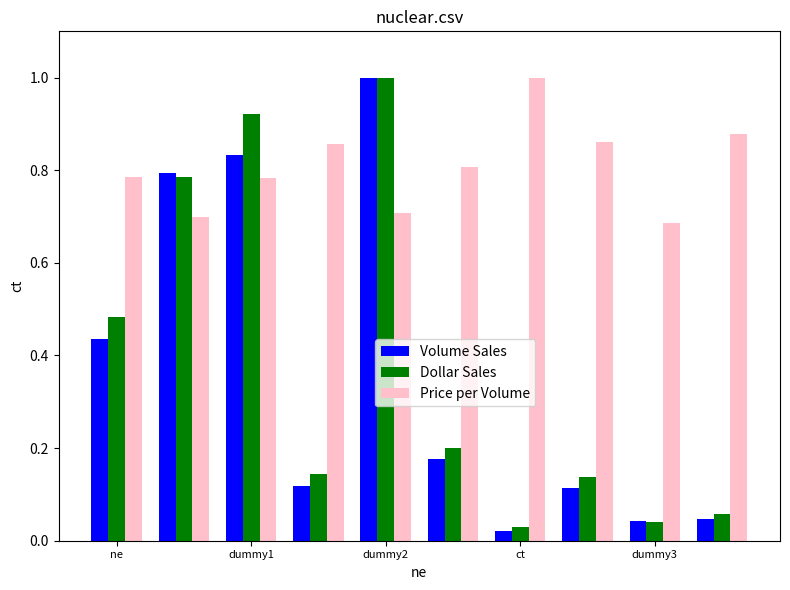

What is the difference between the maximum and second lowest values in the Dollar Sales series?

1.0